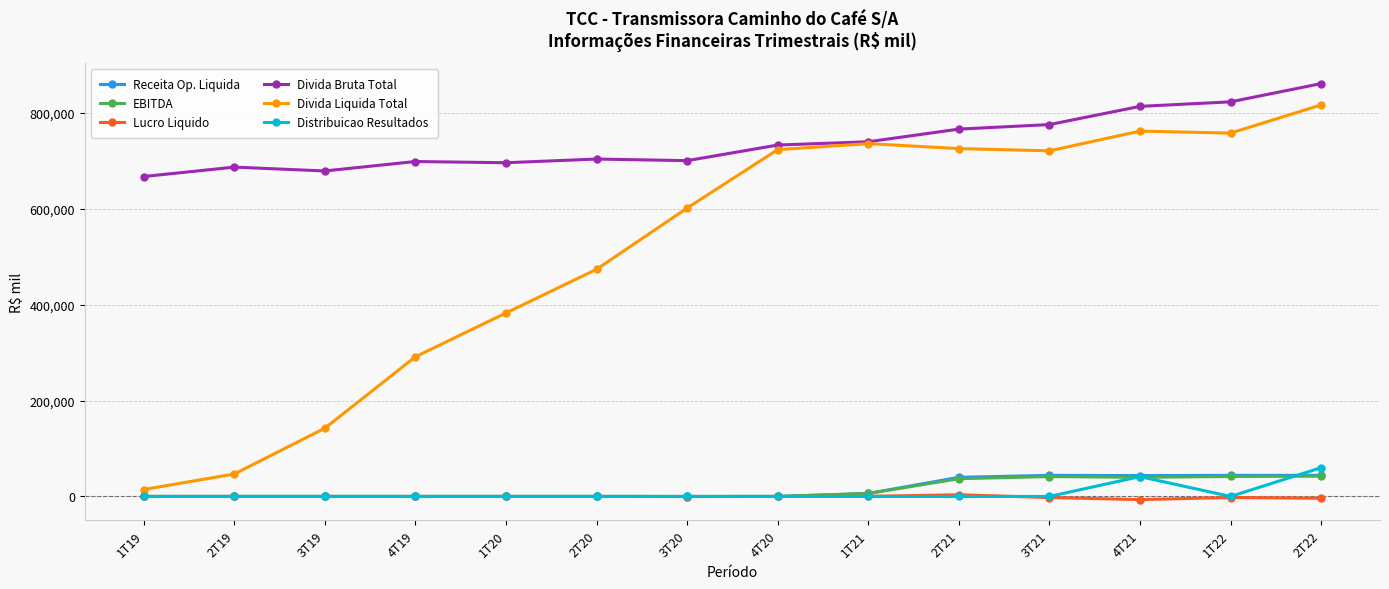

Which series has the widest spread of values?

Divida Liquida Total